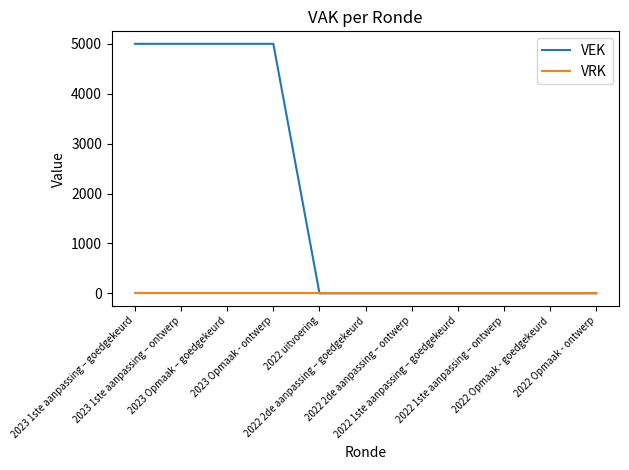

What is the spread (max minus min) of values at 2023 1ste aanpassing – ontwerp?

5000